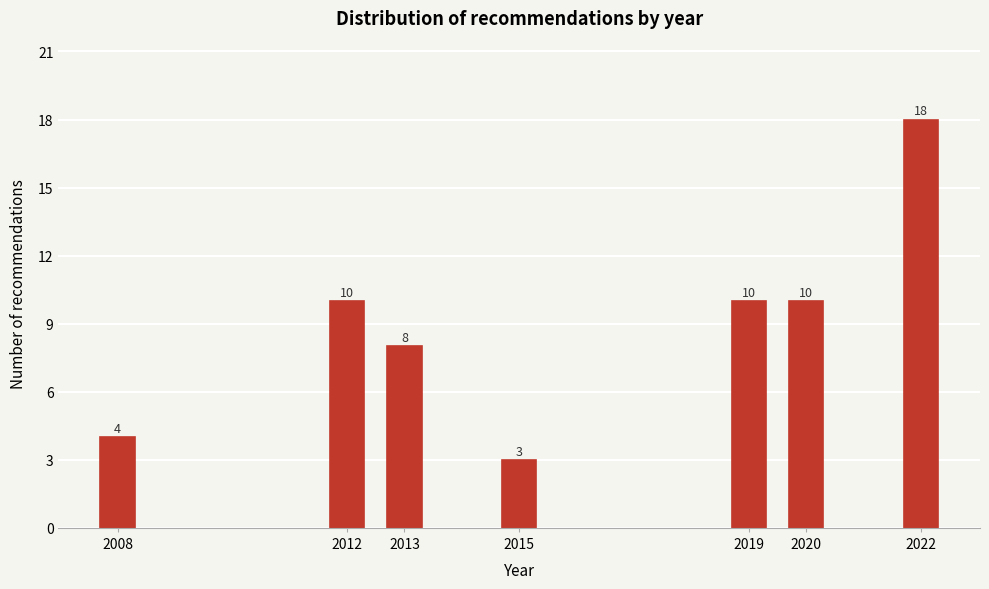

Reading left to right, list all the values displayed in this chart.

2008=4	2012=10	2013=8	2015=3	2019=10	2020=10	2022=18